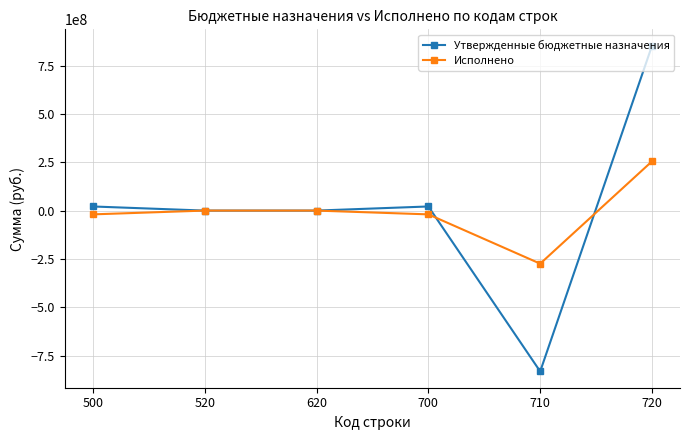

Which series has the largest total across all categories?

Утвержденные бюджетные назначения